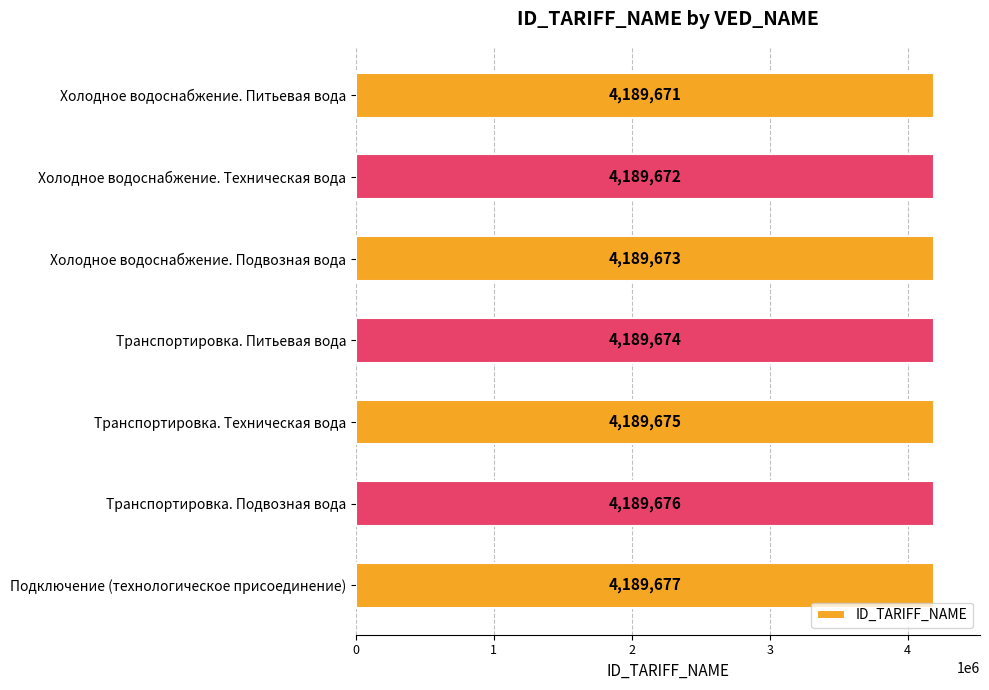

What is the ratio of the value at Транспортировка. Питьевая вода to the value at Транспортировка. Техническая вода?

1.0